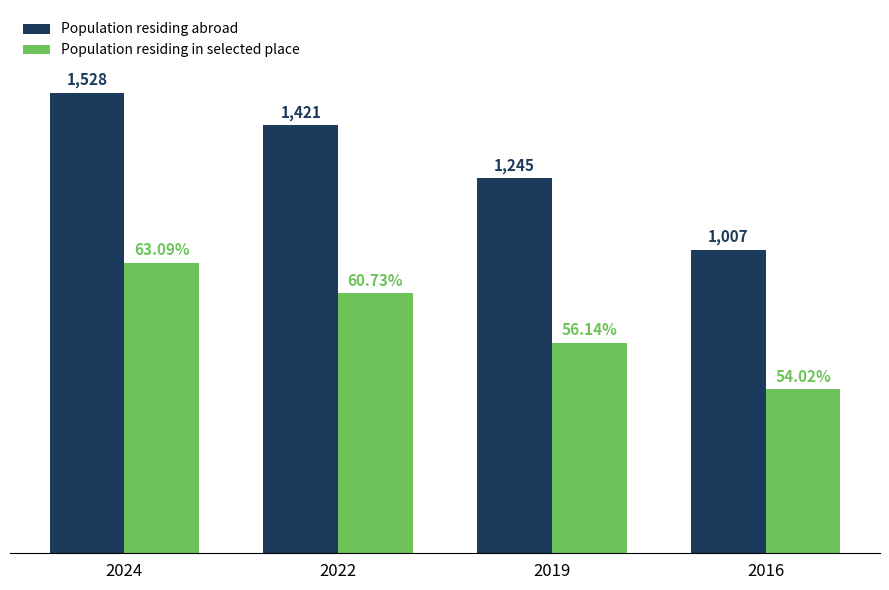

Rank the series at 2016 from lowest to highest value.

Population residing in selected place, Population residing abroad